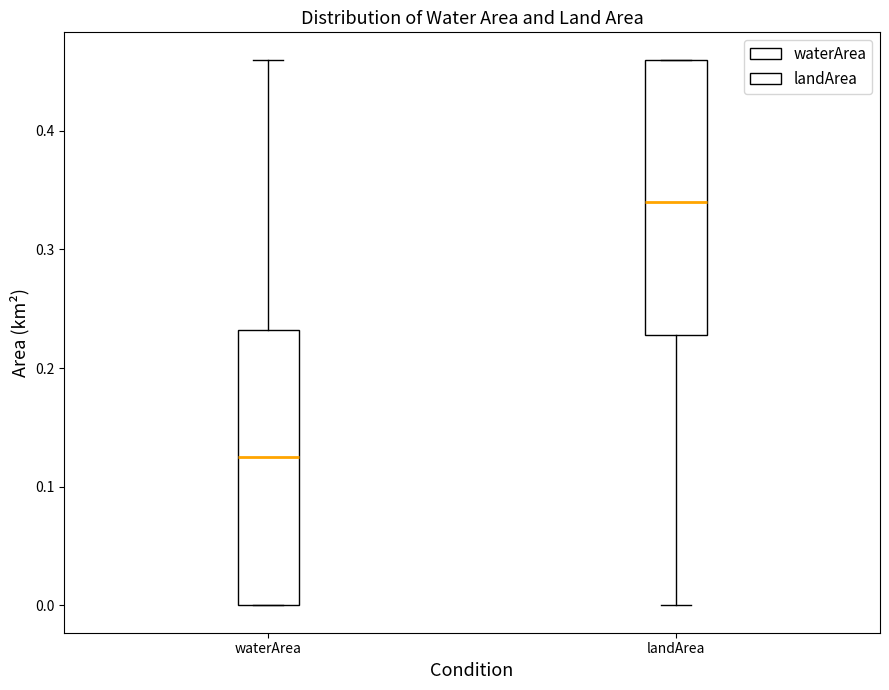

Where is the lower edge of the box for landArea on the y-axis? The values are not printed on the chart, so give them approximately, as read against the axis.

0.23